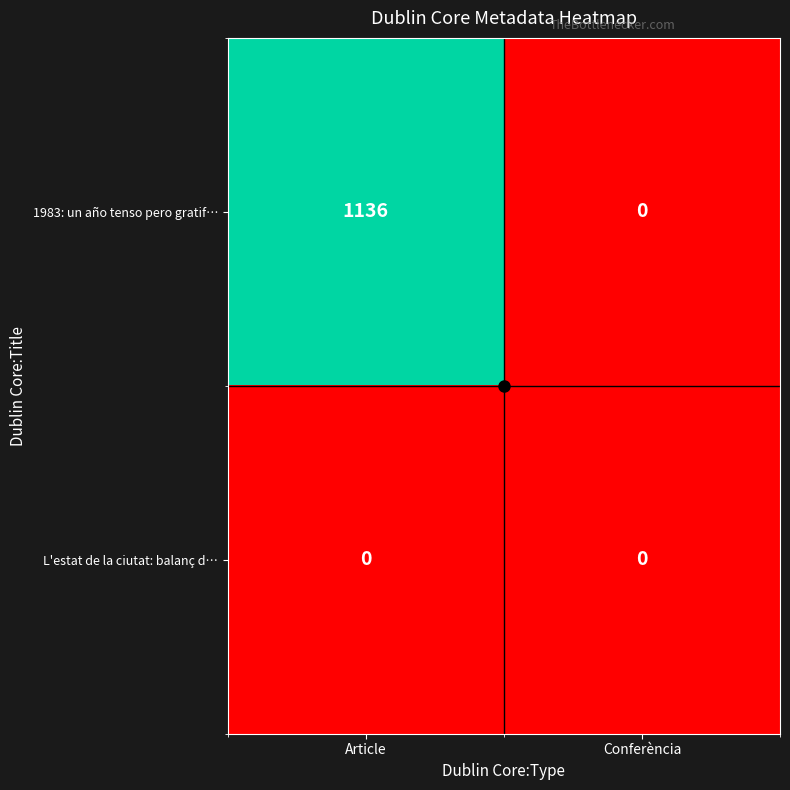

What is the greatest value displayed?

1136